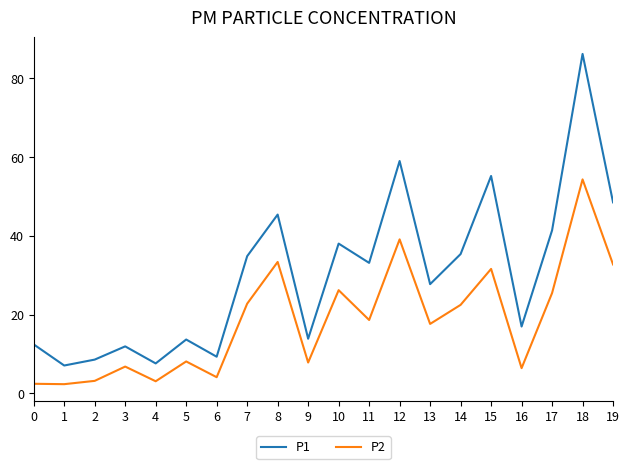

At which category is the sum across all series the highest?

18